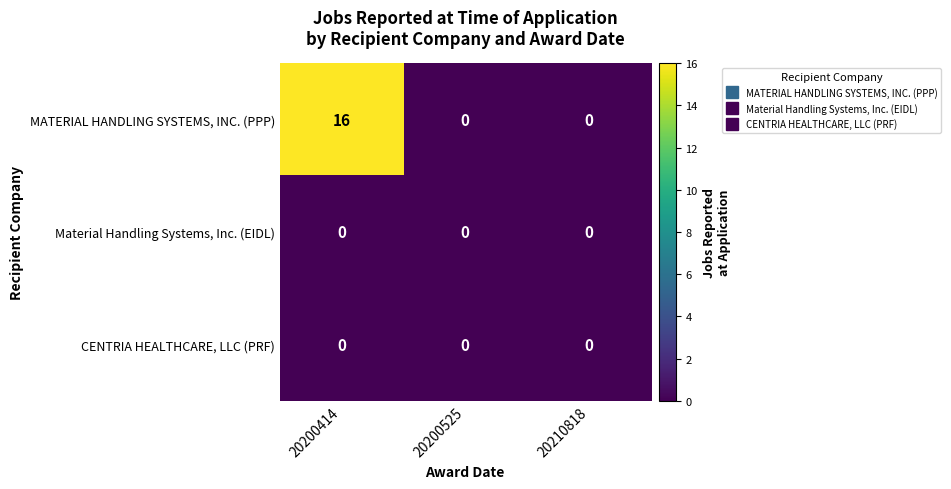

Is it true that MATERIAL HANDLING SYSTEMS, INC. (PPP) equals 7 at 20200414?

False